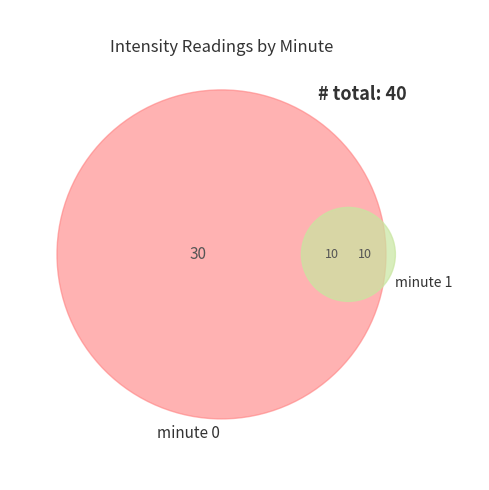

Which category has the smallest portion of the pie?

minute_1